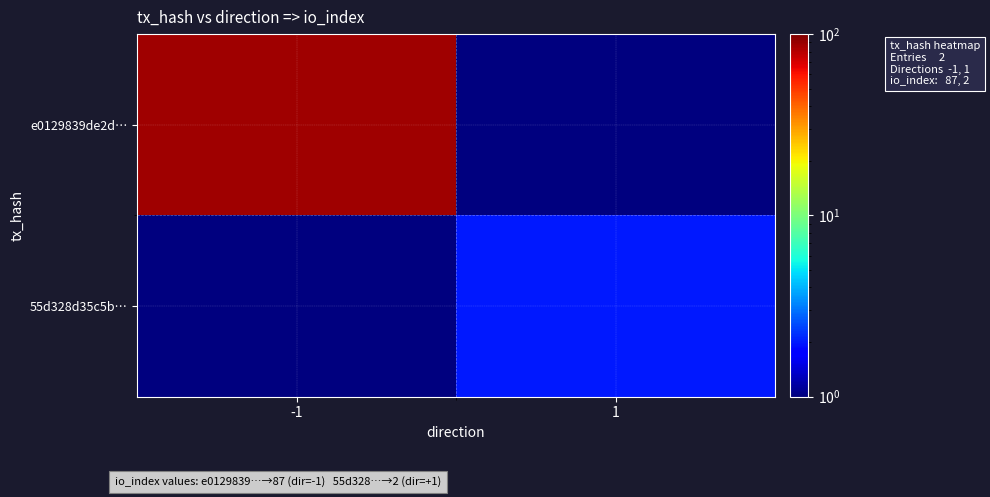

Reading left to right, list all the values displayed in this chart.

e0129839de2d…: -1=87.0	1=0.1
55d328d35c5b…: -1=0.1	1=2.0